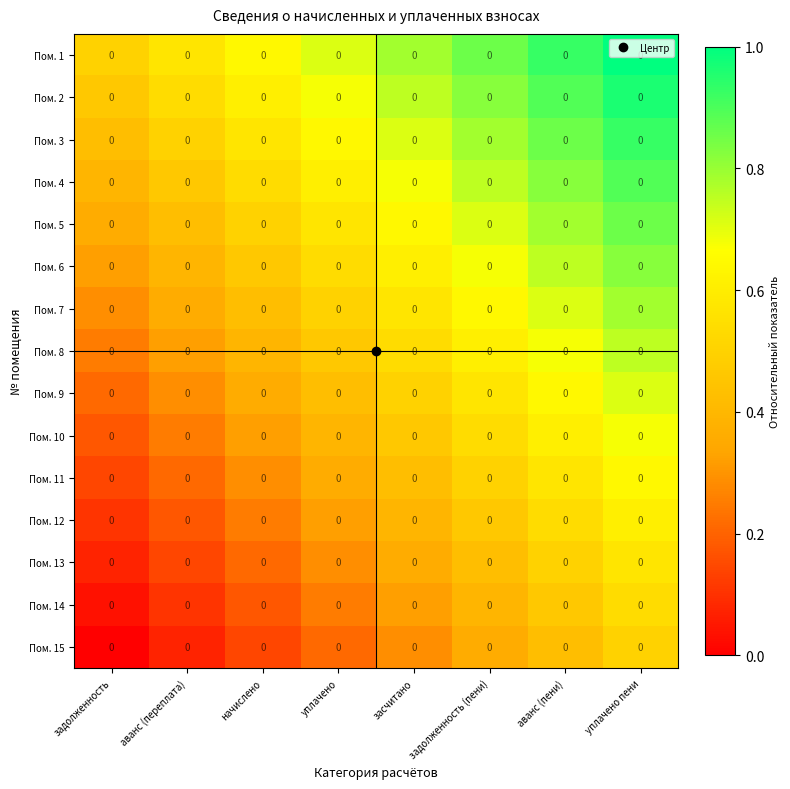

List the labels in order of Пом. 3 value, smallest first.

задолженность, аванс (переплата), начислено, уплачено, засчитано, задолженность (пени), аванс (пени), уплачено пени